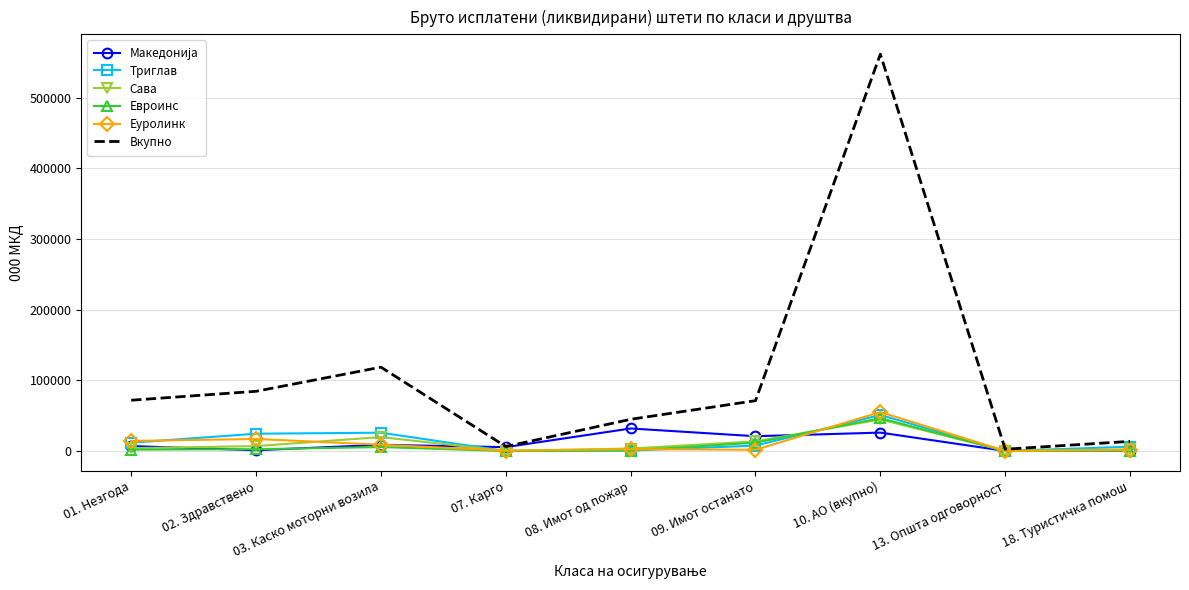

What is the greatest value displayed?

561349